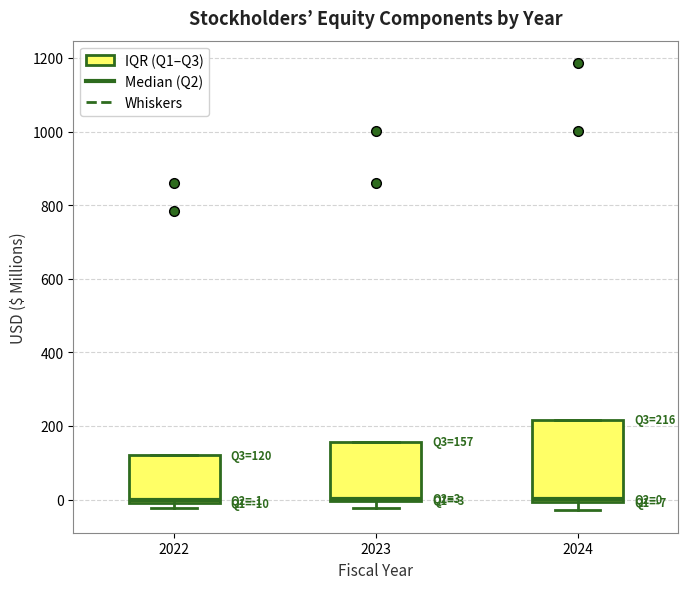

Comparing the boxes themselves (not the whiskers), which one is the tallest?

2024